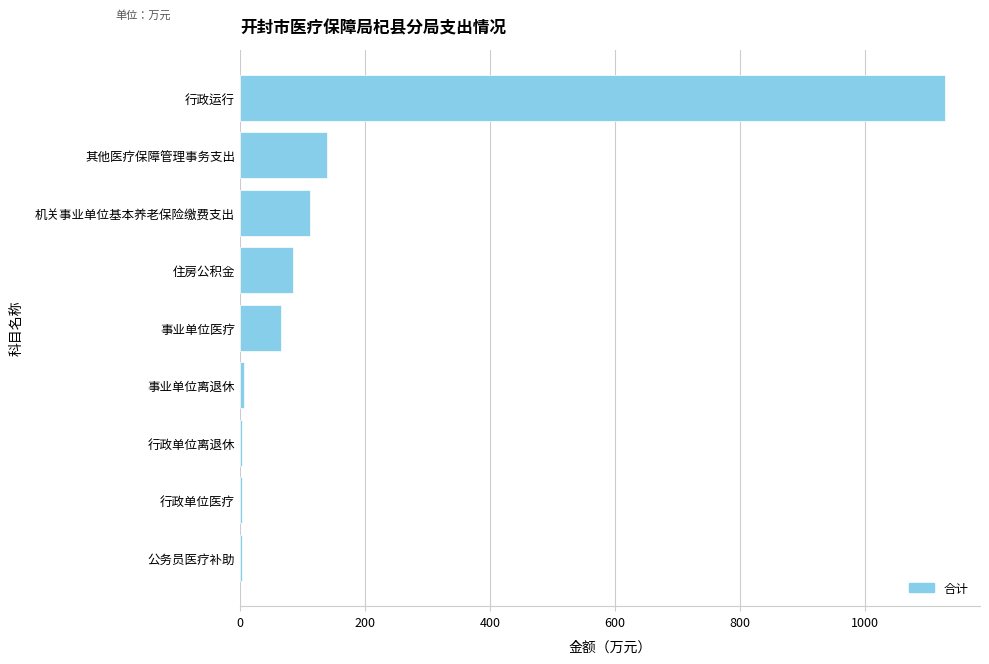

What is the change in value from 其他医疗保障管理事务支出 to 行政运行?

+987.7